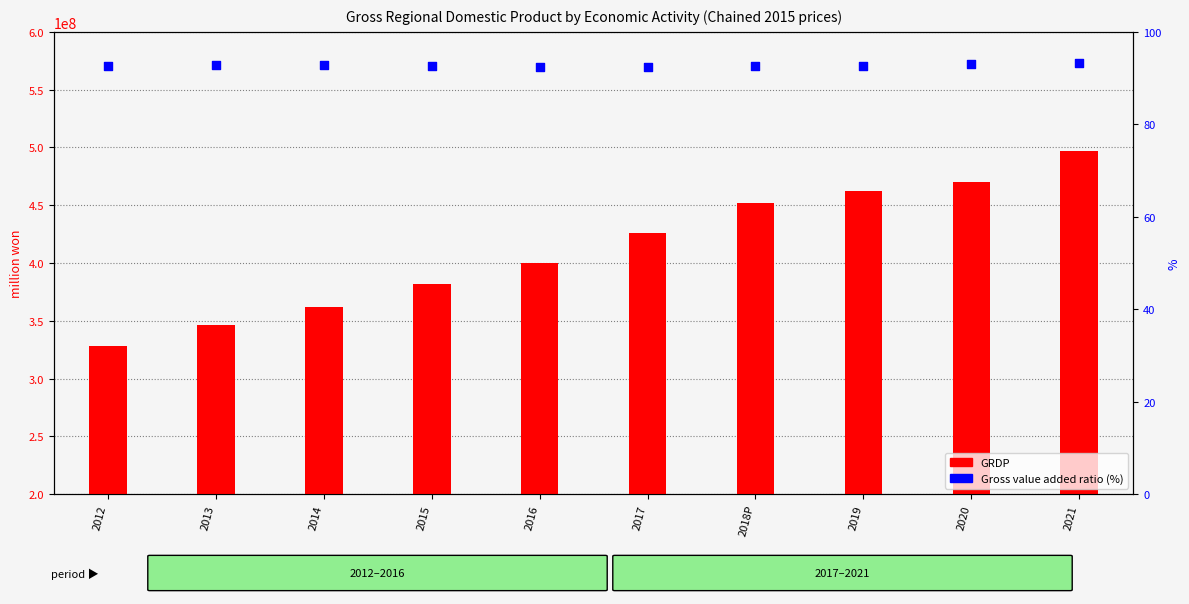

Is the value of GRDP at 2018P greater than the value of Gross value added ratio at 2013?

Yes